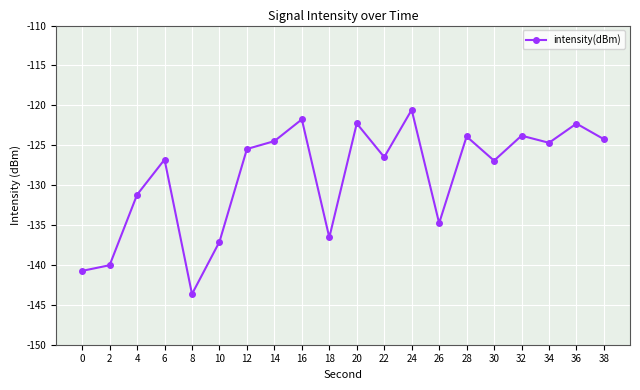

What is the sum of all values?

-2577.7